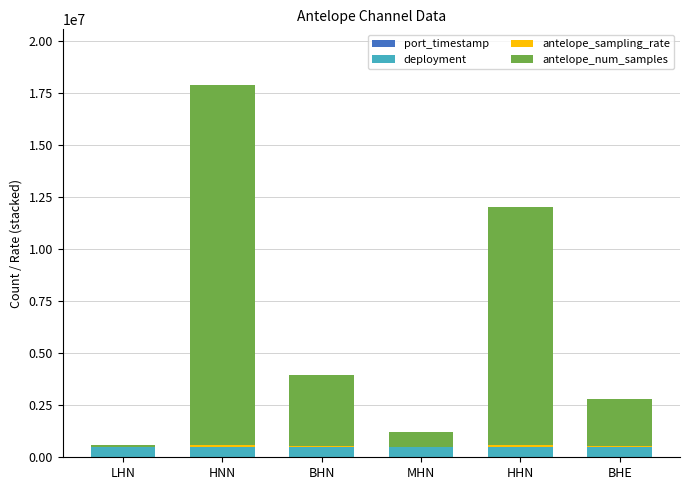

True or false: deployment has a value of 500000 at LHN.

True